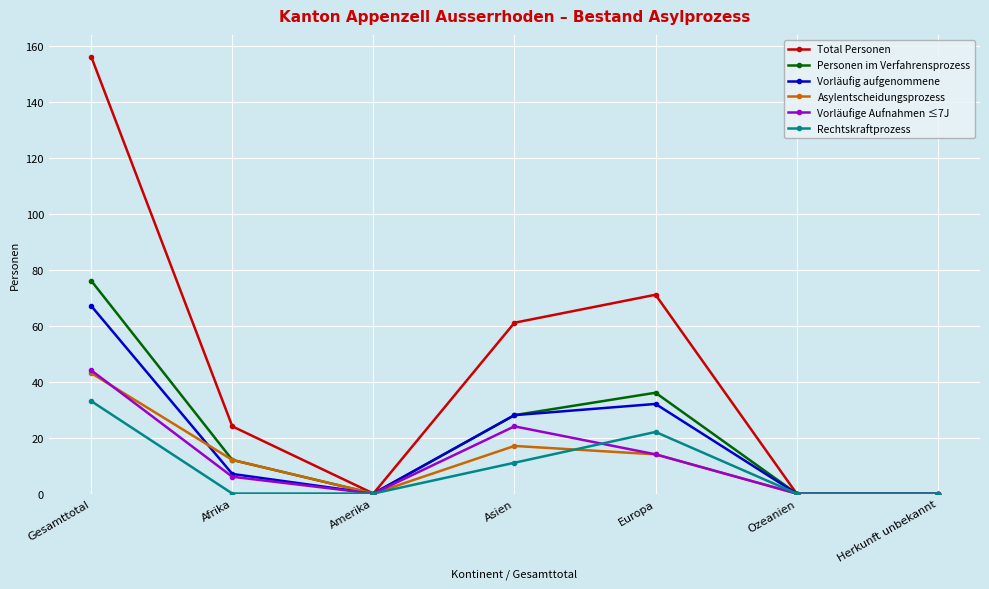

Reading right to left, transcribe all the data shown in this chart.

Total Personen: Herkunft unbekannt=0	Ozeanien=0	Europa=71	Asien=61	Amerika=0	Afrika=24	Gesamttotal=156
Personen im Verfahrensprozess: Herkunft unbekannt=0	Ozeanien=0	Europa=36	Asien=28	Amerika=0	Afrika=12	Gesamttotal=76
Vorläufig aufgenommene: Herkunft unbekannt=0	Ozeanien=0	Europa=32	Asien=28	Amerika=0	Afrika=7	Gesamttotal=67
Asylentscheidungsprozess: Herkunft unbekannt=0	Ozeanien=0	Europa=14	Asien=17	Amerika=0	Afrika=12	Gesamttotal=43
Vorläufige Aufnahmen ≤7J: Herkunft unbekannt=0	Ozeanien=0	Europa=14	Asien=24	Amerika=0	Afrika=6	Gesamttotal=44
Rechtskraftprozess: Herkunft unbekannt=0	Ozeanien=0	Europa=22	Asien=11	Amerika=0	Afrika=0	Gesamttotal=33